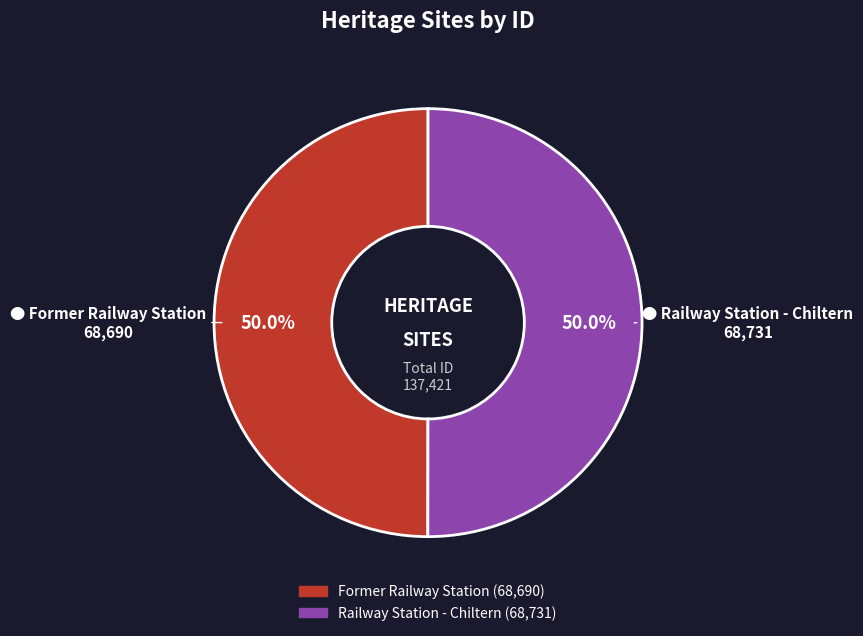

What portion of the pie excludes Railway Station - Chiltern?

50.0%